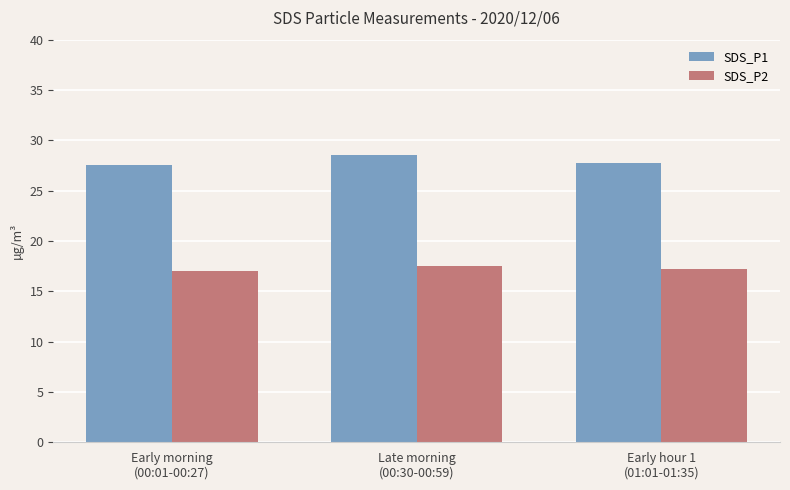

The value of SDS_P1 at Late morning
(00:30-00:59) is 10.3. True or false?

False